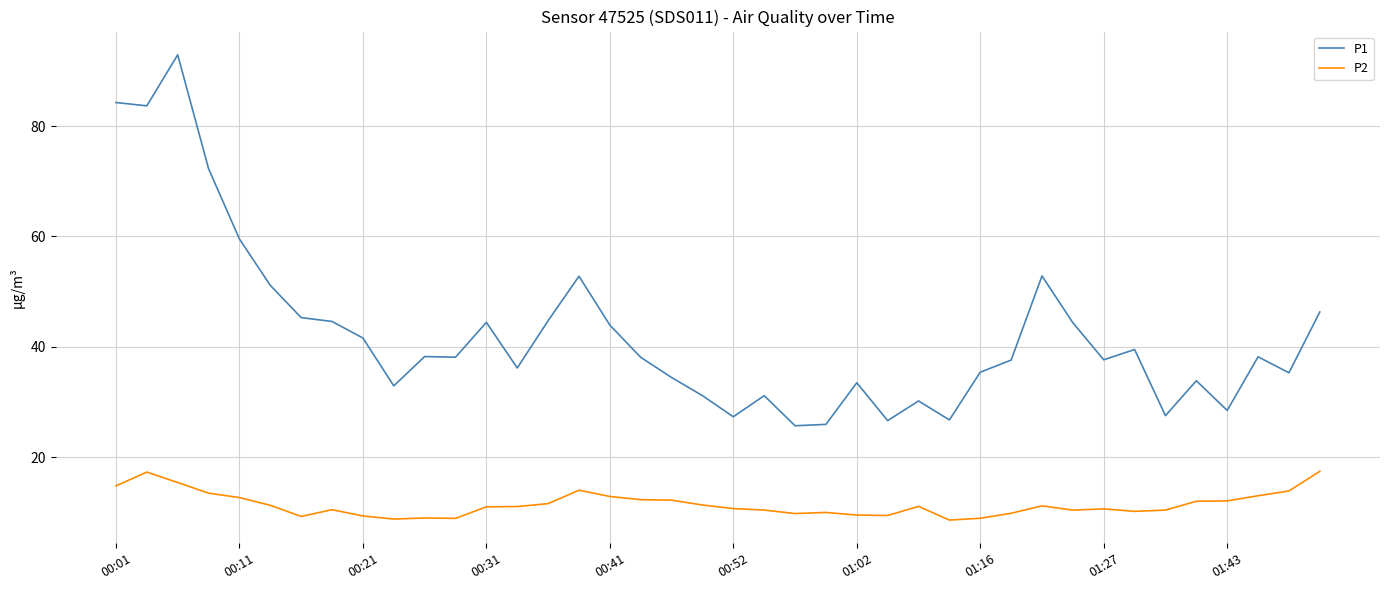

What is the difference between the maximum and minimum values in the P1 series?

67.3